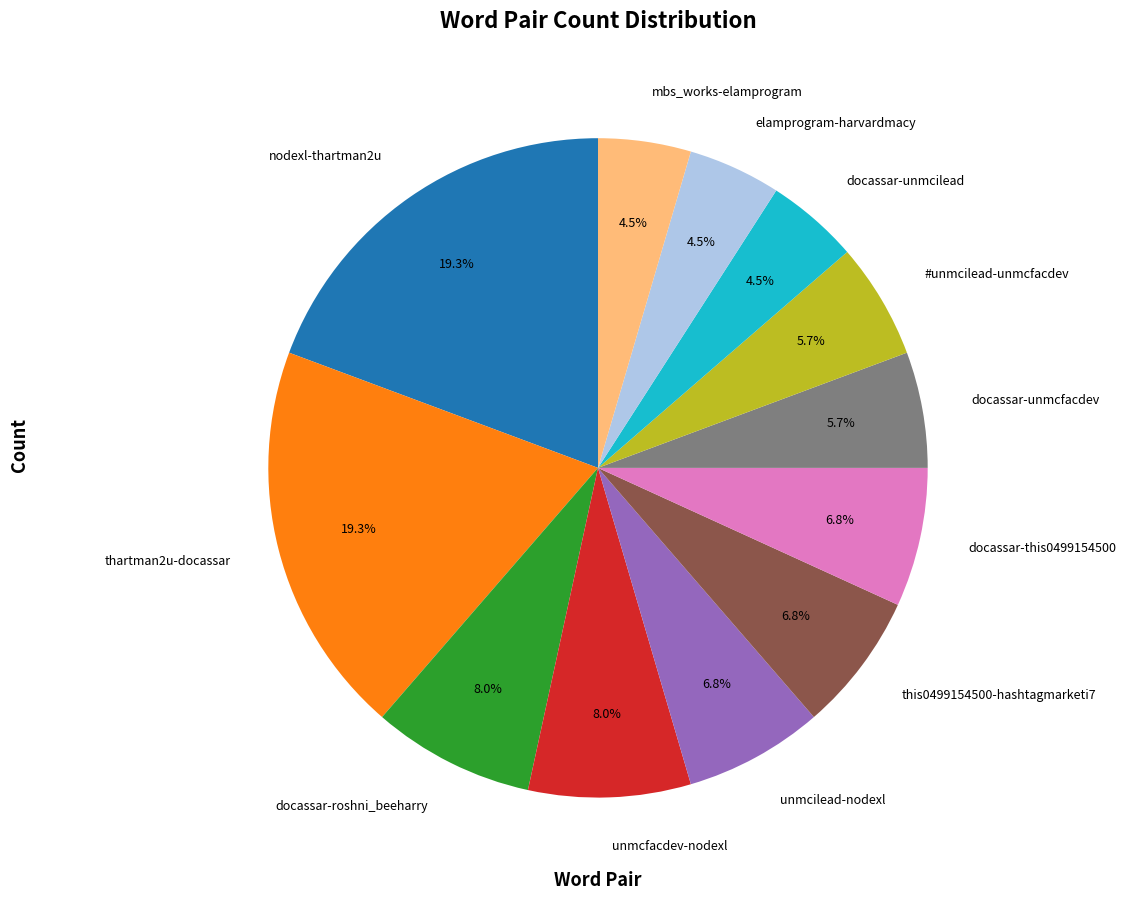

Is nodexl-thartman2u the majority of the pie?

No